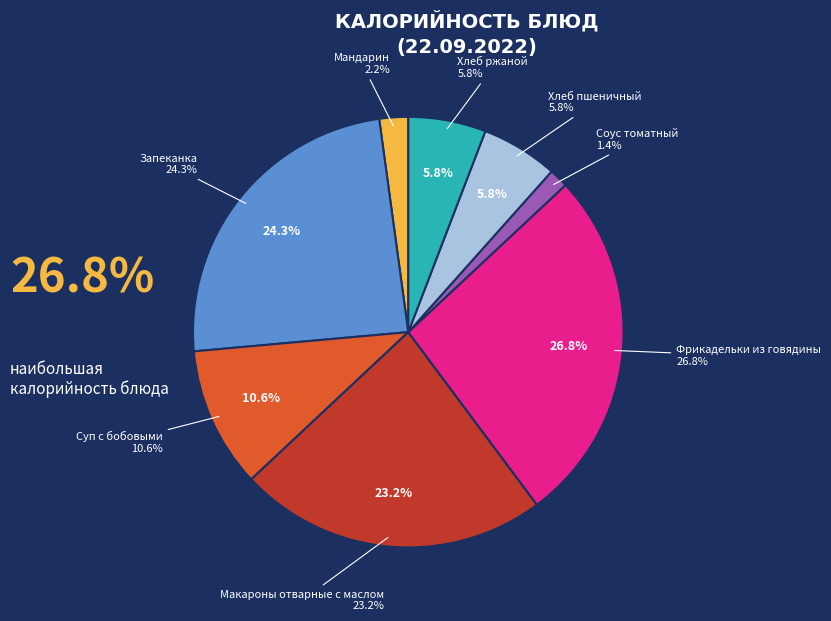

Count the number of slices in the pie.

8